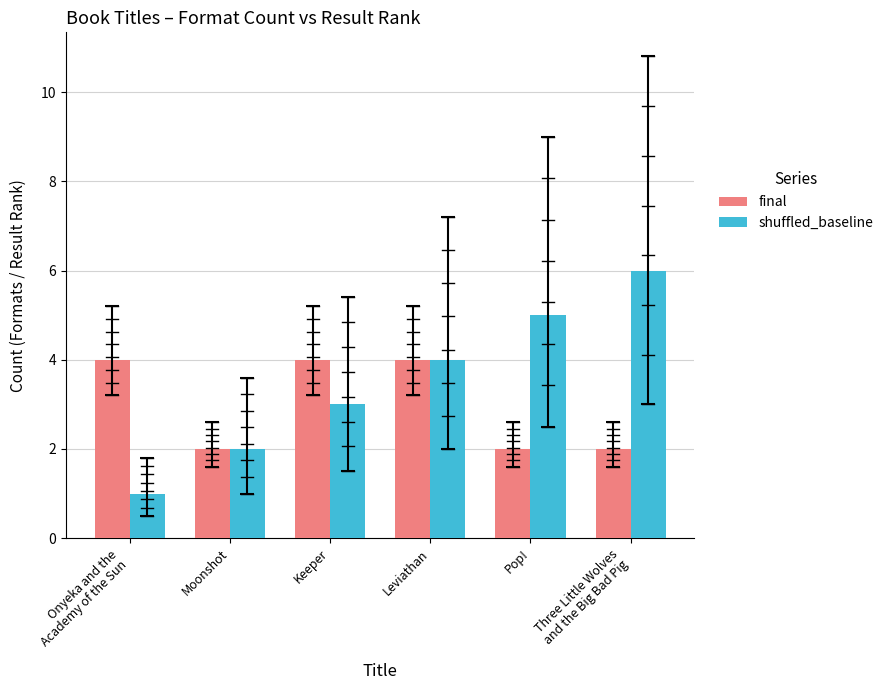

What are all the series names shown in the legend?

final, shuffled_baseline